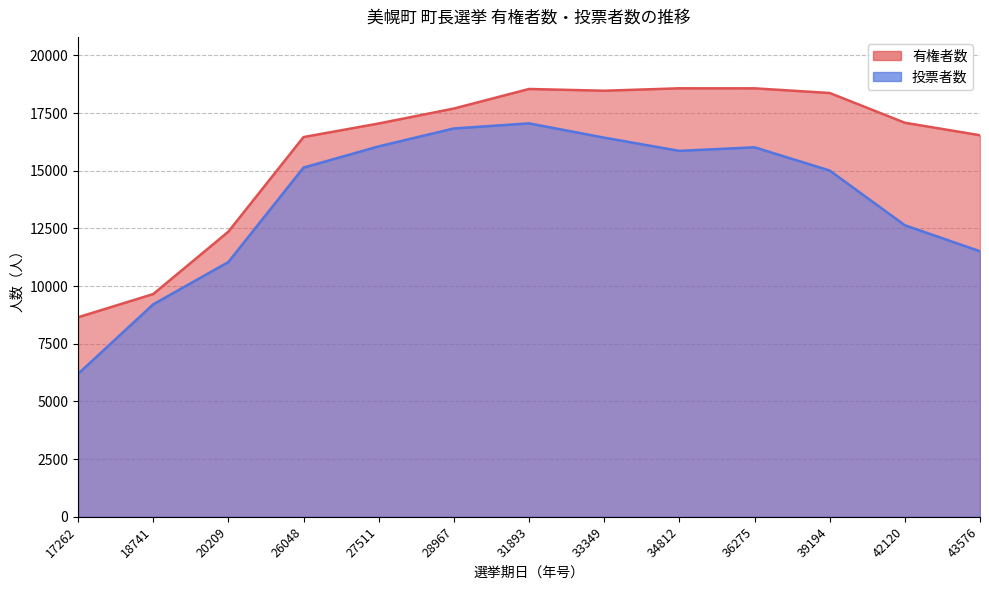

How many interior local valleys does the 投票者数 series have?

1